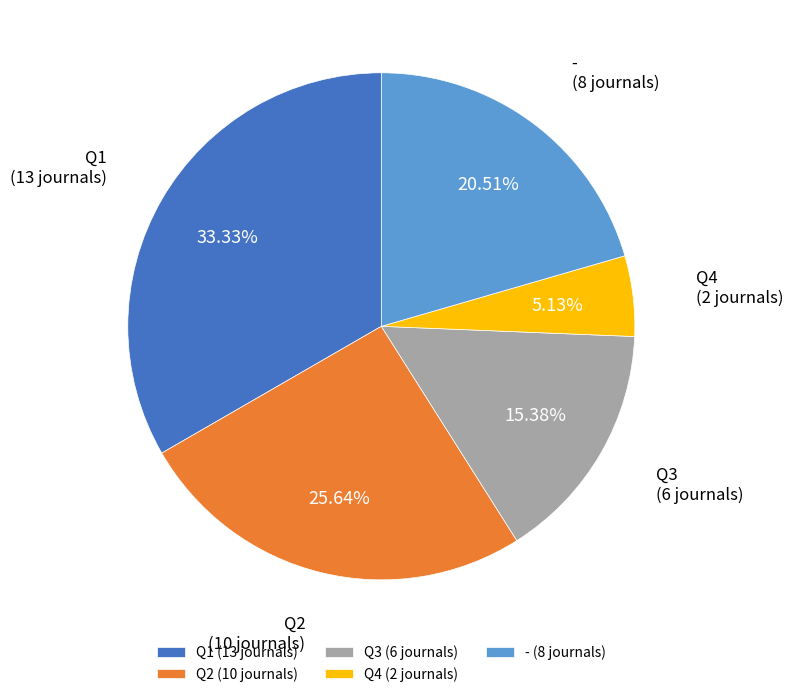

Does any single category account for the majority?

No